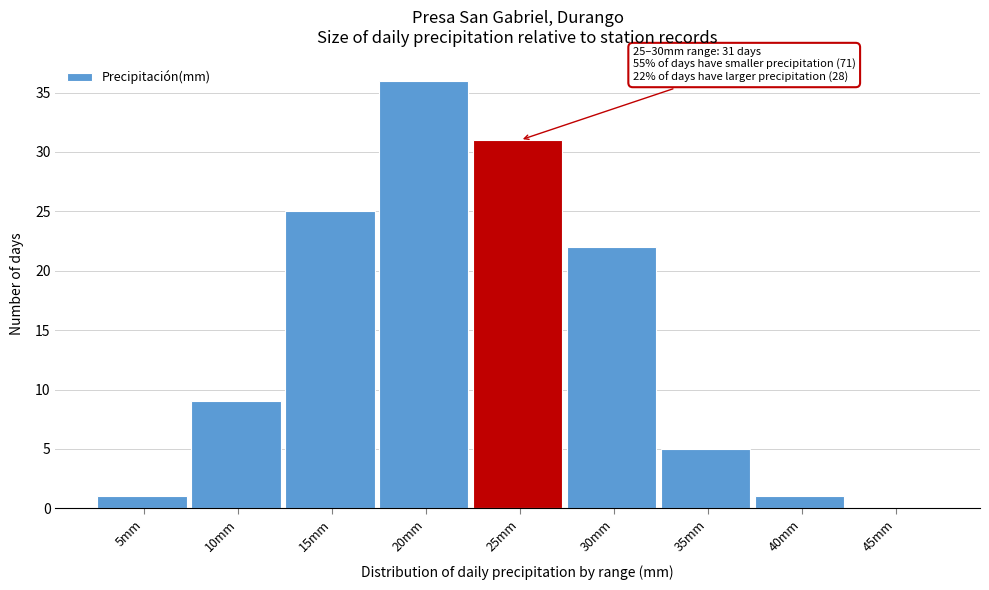

Reading left to right, list all the values displayed in this chart.

5mm=1	10mm=9	15mm=25	20mm=36	25mm=31	30mm=22	35mm=5	40mm=1	45mm=0